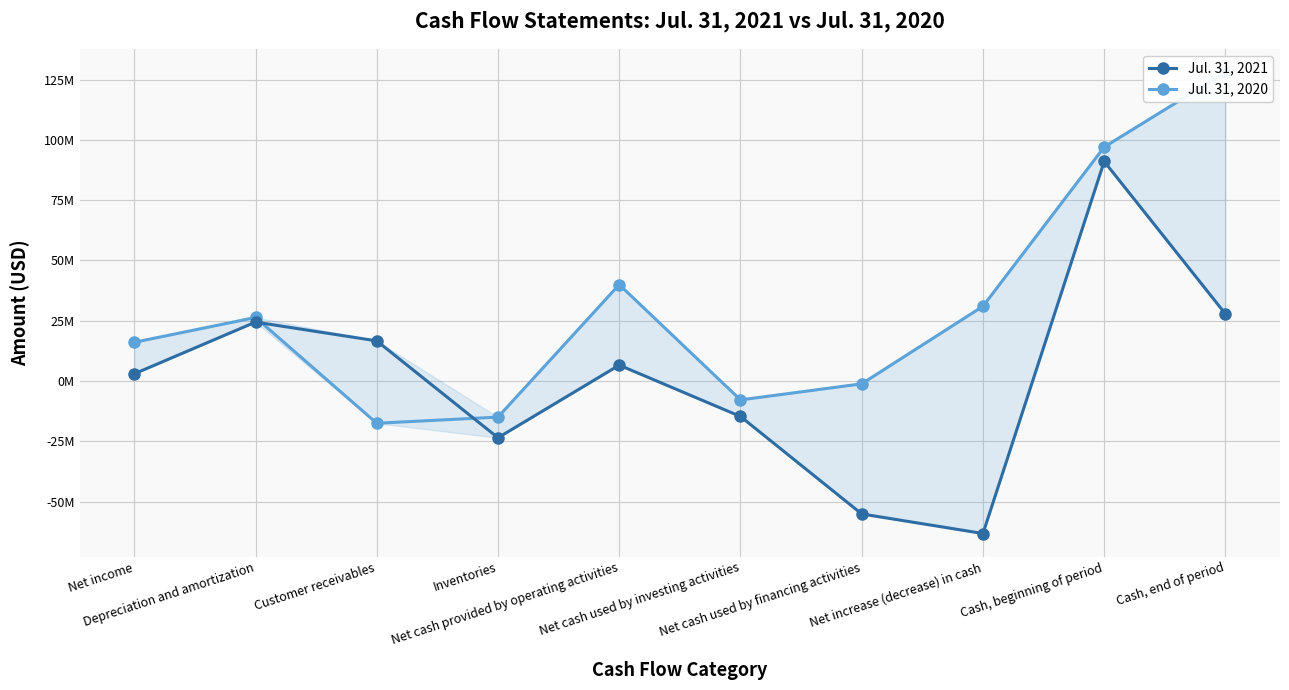

What is the label of the 7th point from the left?

Net cash used by financing activities